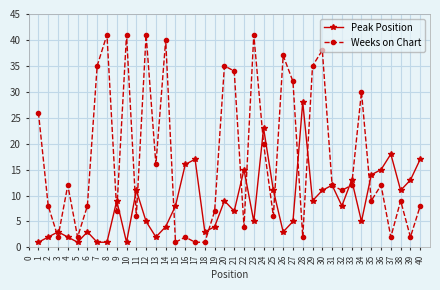

Which series ends up on top after the final intersection of Weeks on Chart and Peak Position?

Peak Position